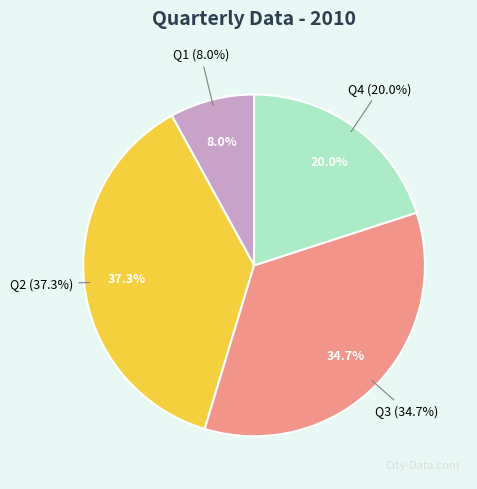

What is the largest slice in the pie chart?

Q2